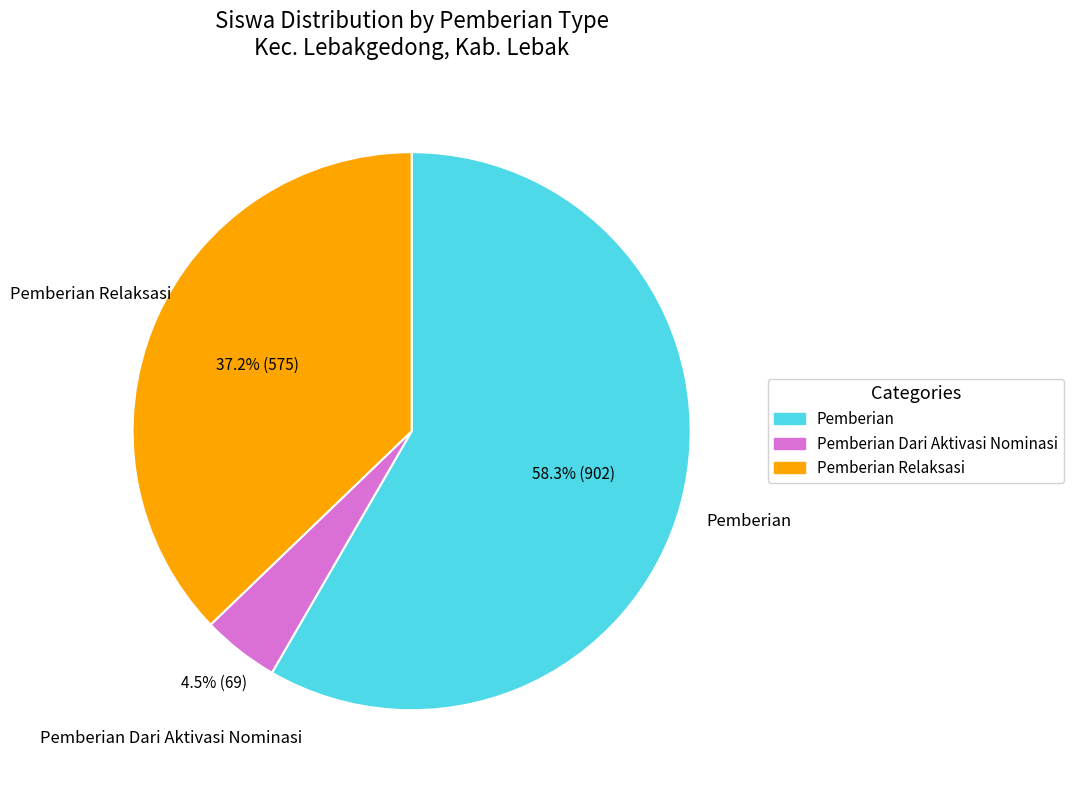

Does any single category account for the majority?

Yes